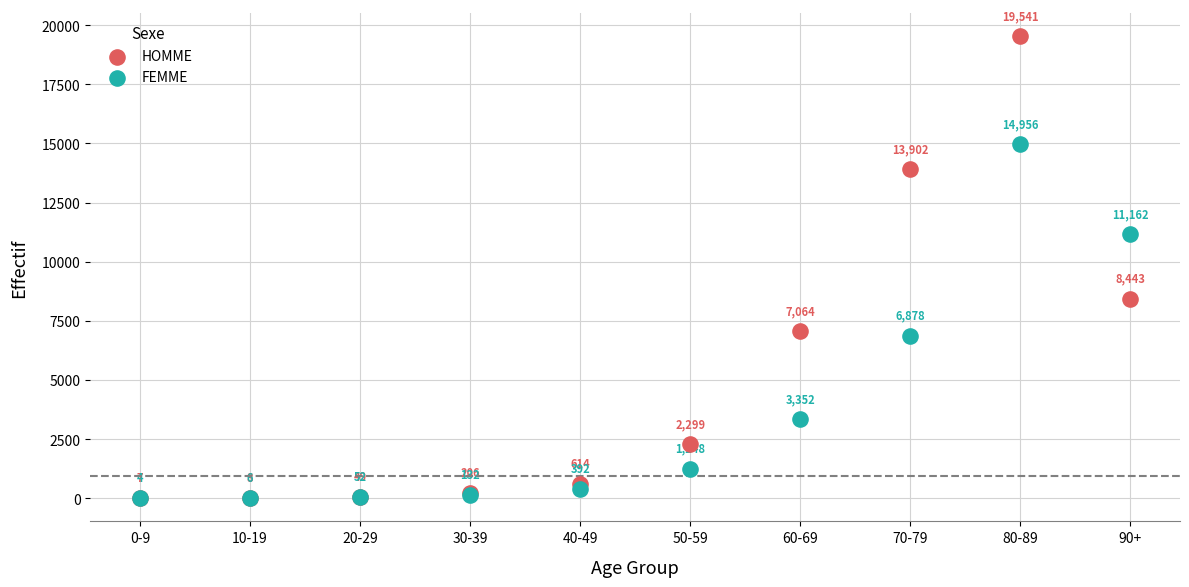

Which series has the widest spread of Y values?

HOMME